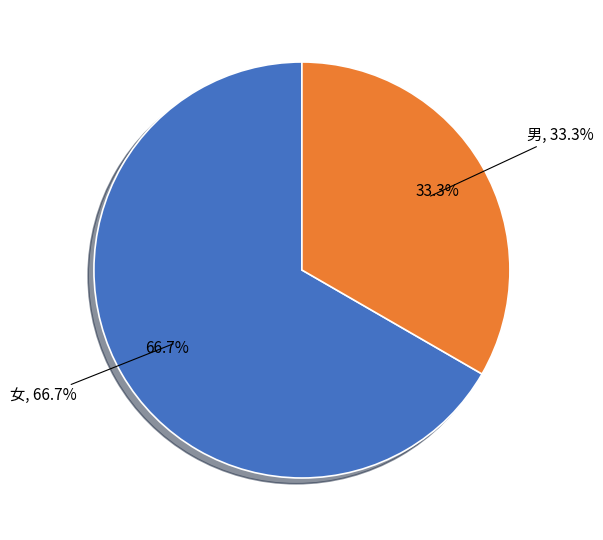

Rank the categories by value from lowest to highest.

男, 女